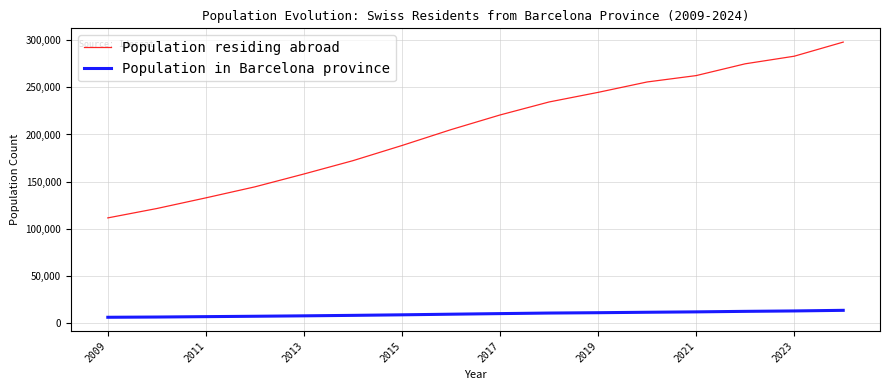

What is the maximum value for Population residing abroad?

297844